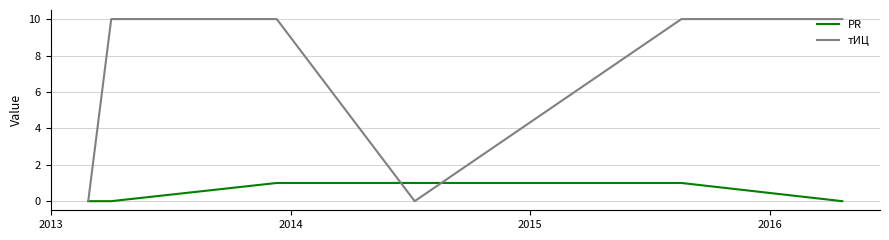

Which series has the largest range (max minus min)?

тИЦ